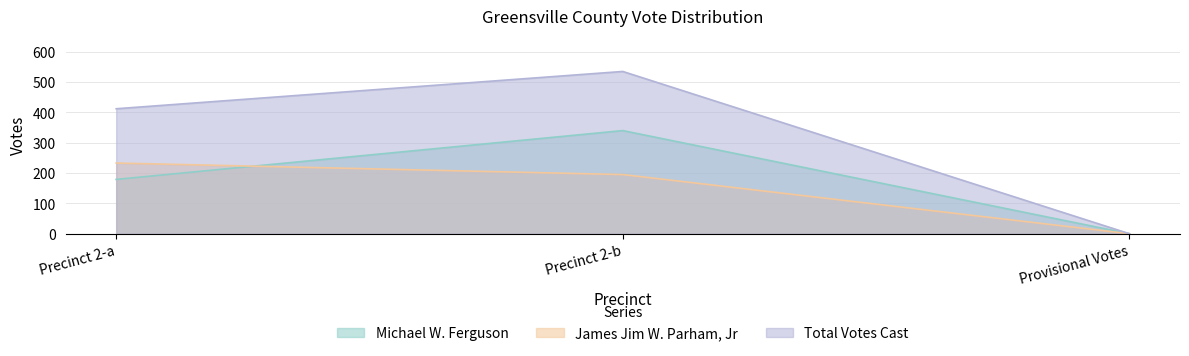

Rank the series at Precinct 2-a from lowest to highest value.

Michael W. Ferguson, James Jim W. Parham, Jr, Total Votes Cast